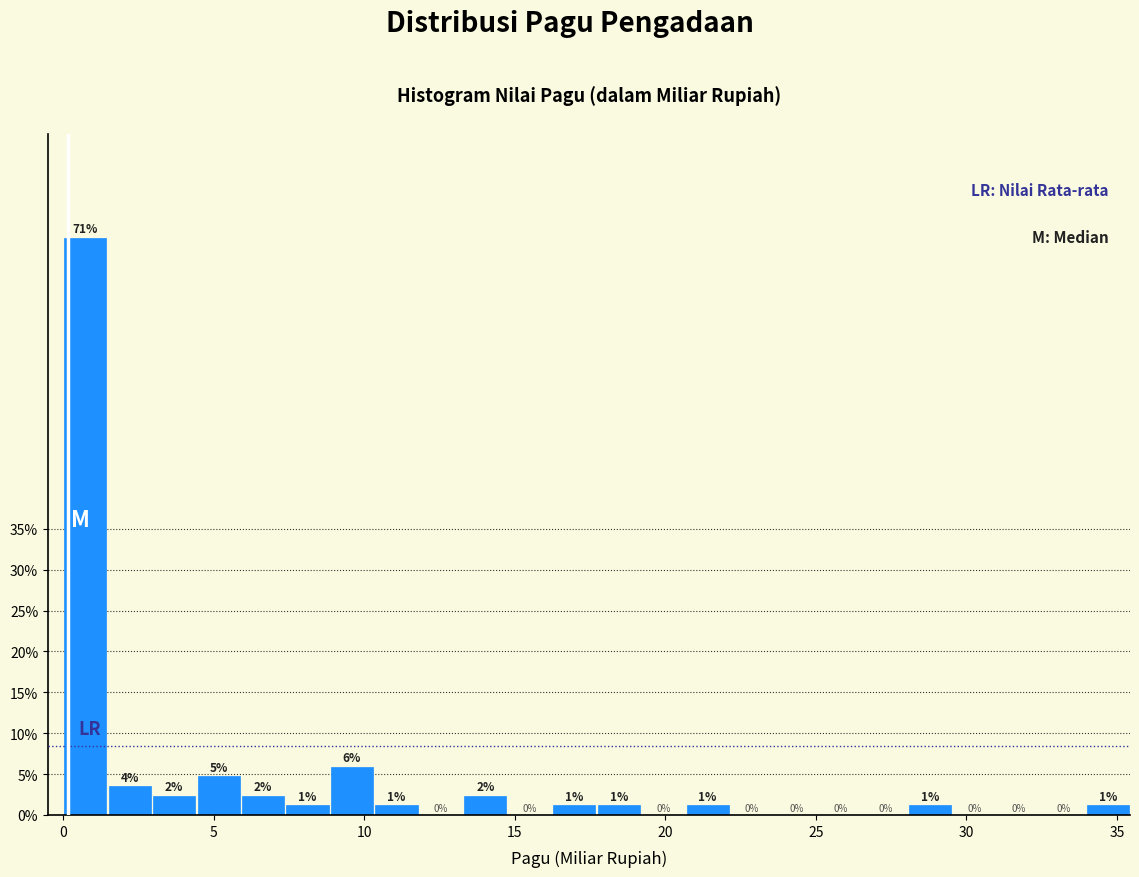

Around what value on the x-axis is the tallest bar? Give the approximate position of its centre, as read against the axis.

0.5